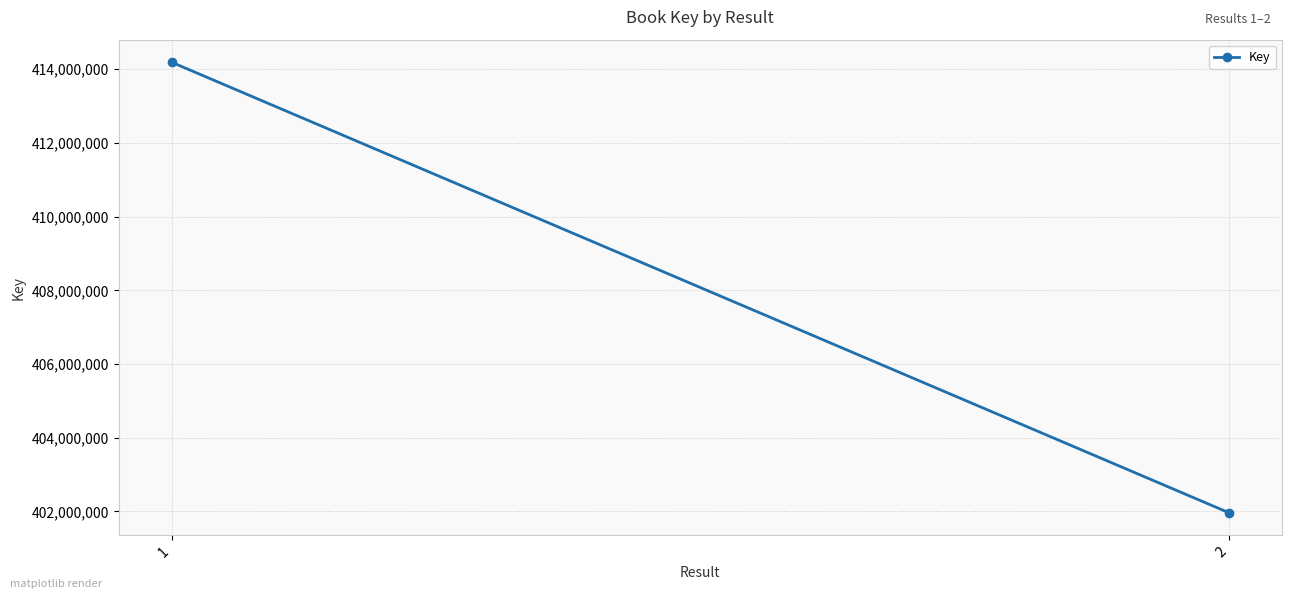

Count the values in the range 401963799 to 414190528.

2